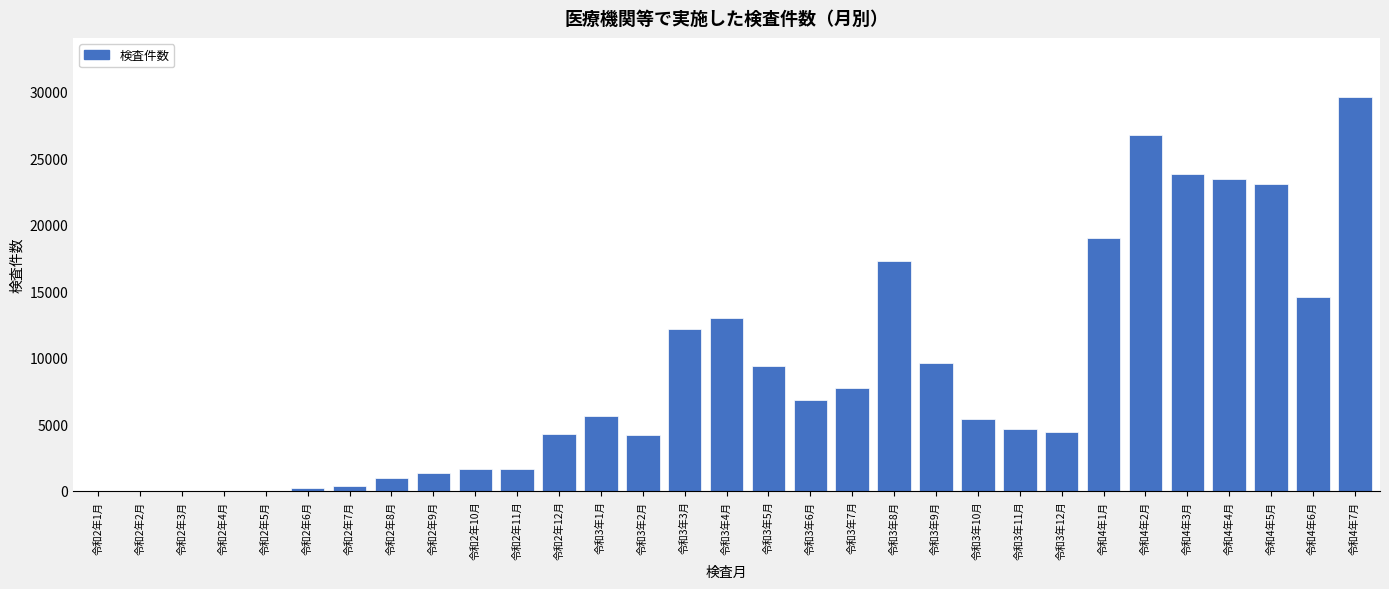

Which category has the highest value across all series?

令和4年7月